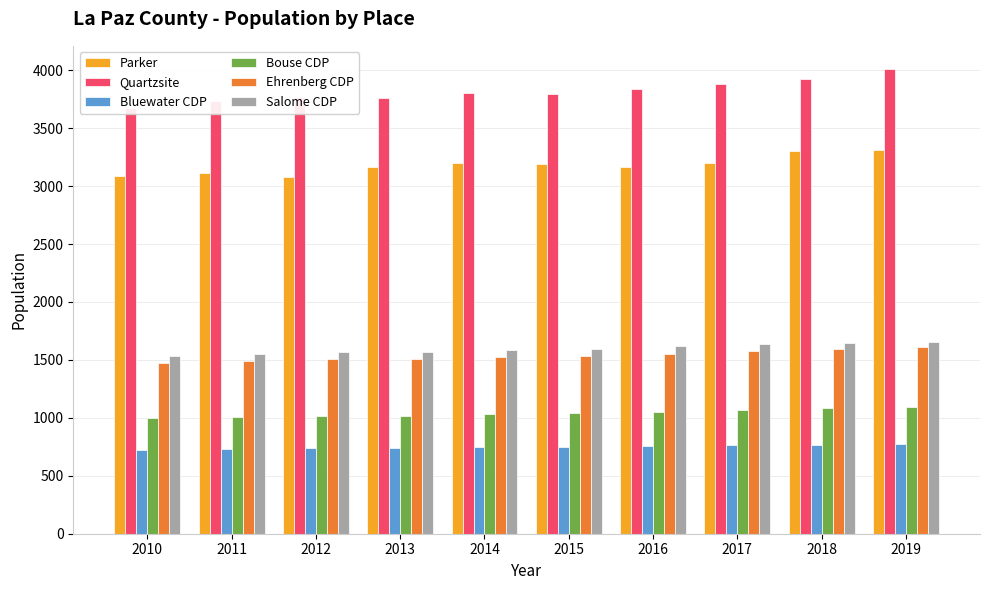

Where does the Bouse CDP series first go above 1038?

2016